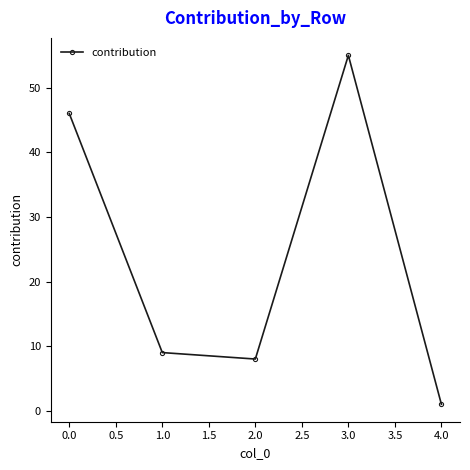

What is the difference between the maximum and minimum values?

54